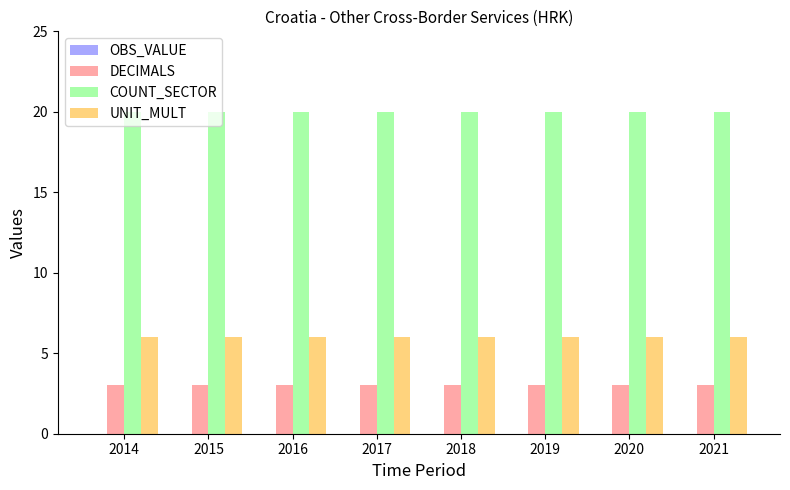

What is the total value across all series at 2016?

29